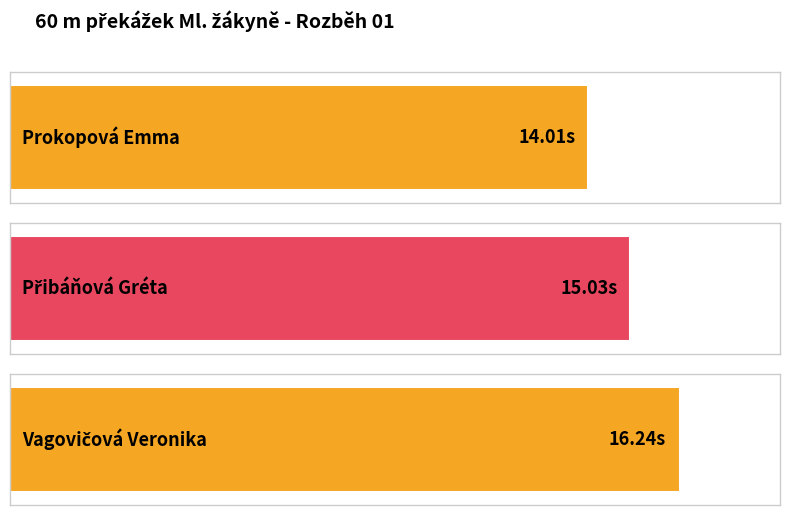

What is the label of the 2nd bar from the left?

Přibáňová Gréta